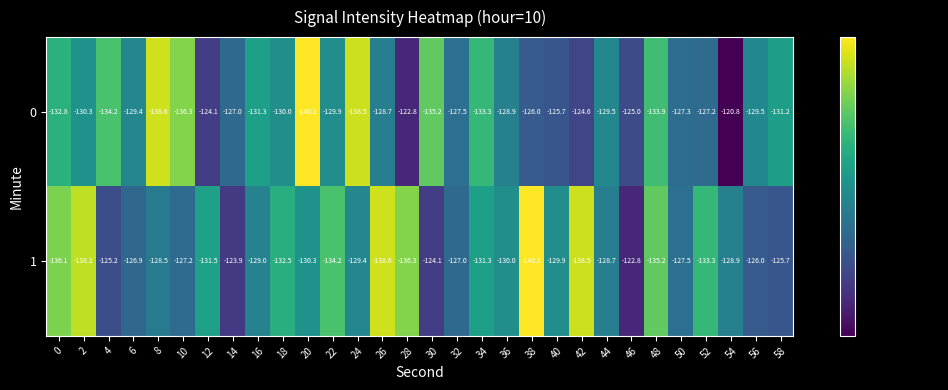

What is the spread (max minus min) of values at 14?

3.1